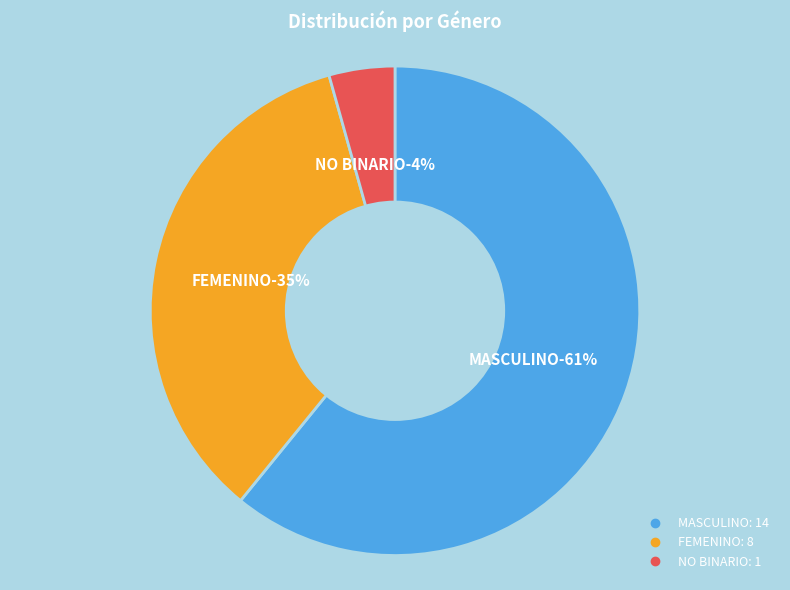

Approximately how many times larger is the value at NO BINARIO compared to FEMENINO?

0.1